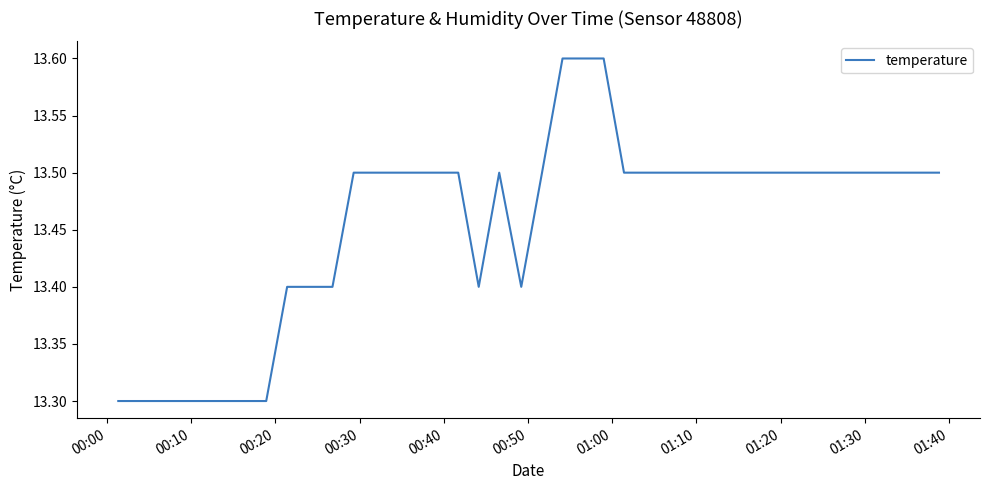

What is the sum of all values?

538.2